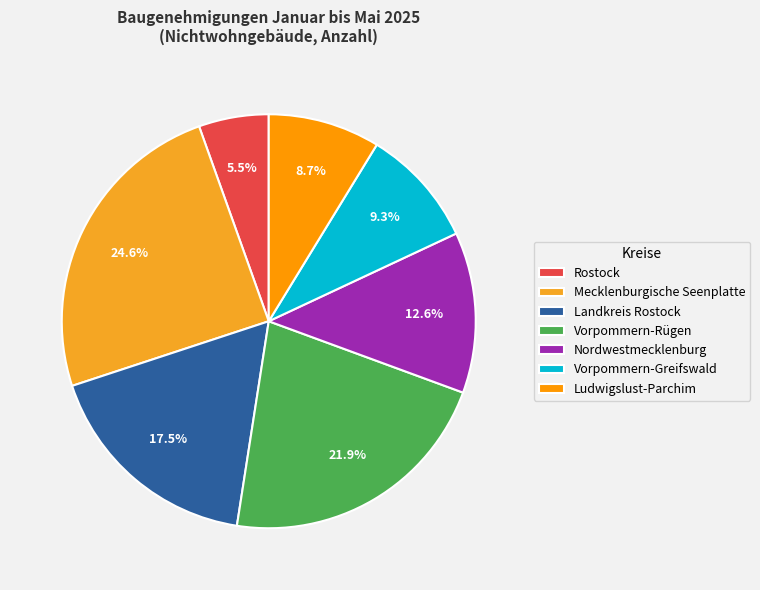

To the nearest percent, what percentage of the pie is Mecklenburgische Seenplatte?

25%